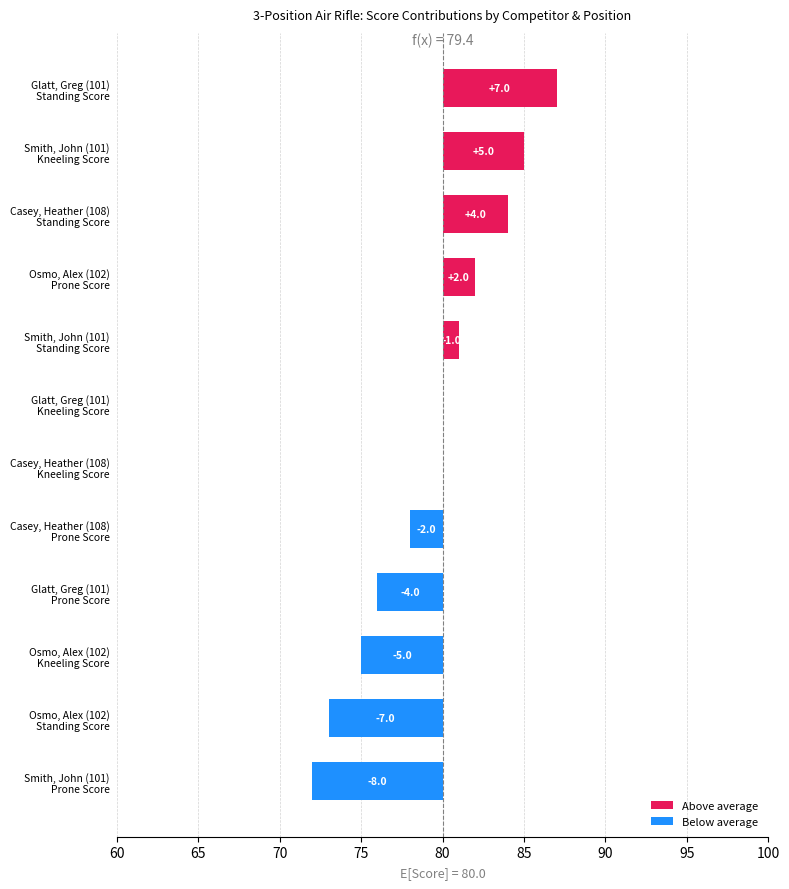

How many values are above zero?

5